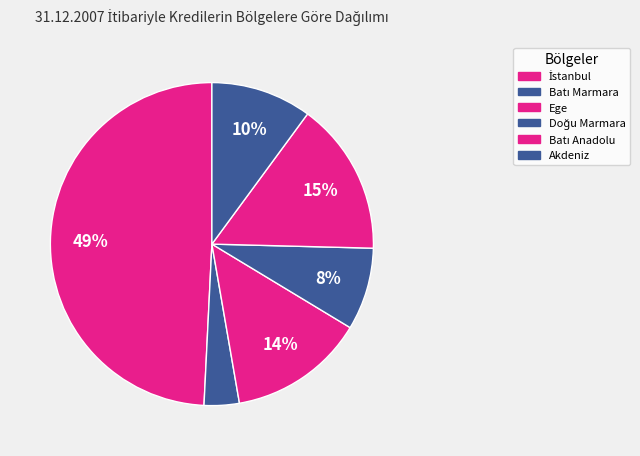

Do Batı Anadolu and Ege together represent more than half of the pie?

No